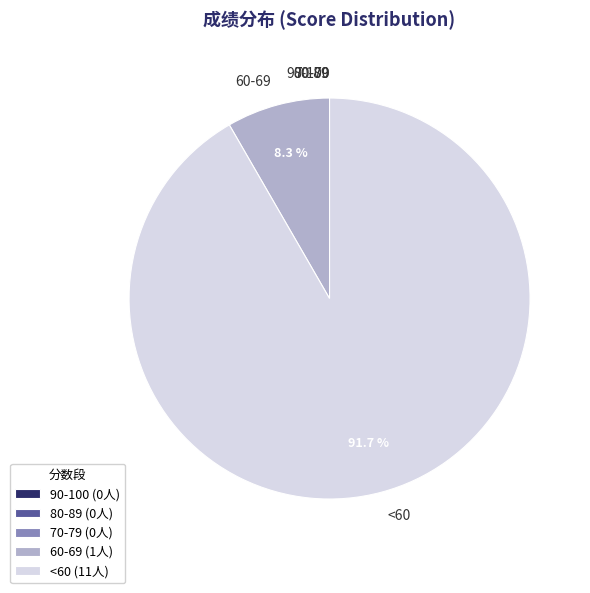

Between <60 and 60-69, which is larger?

<60